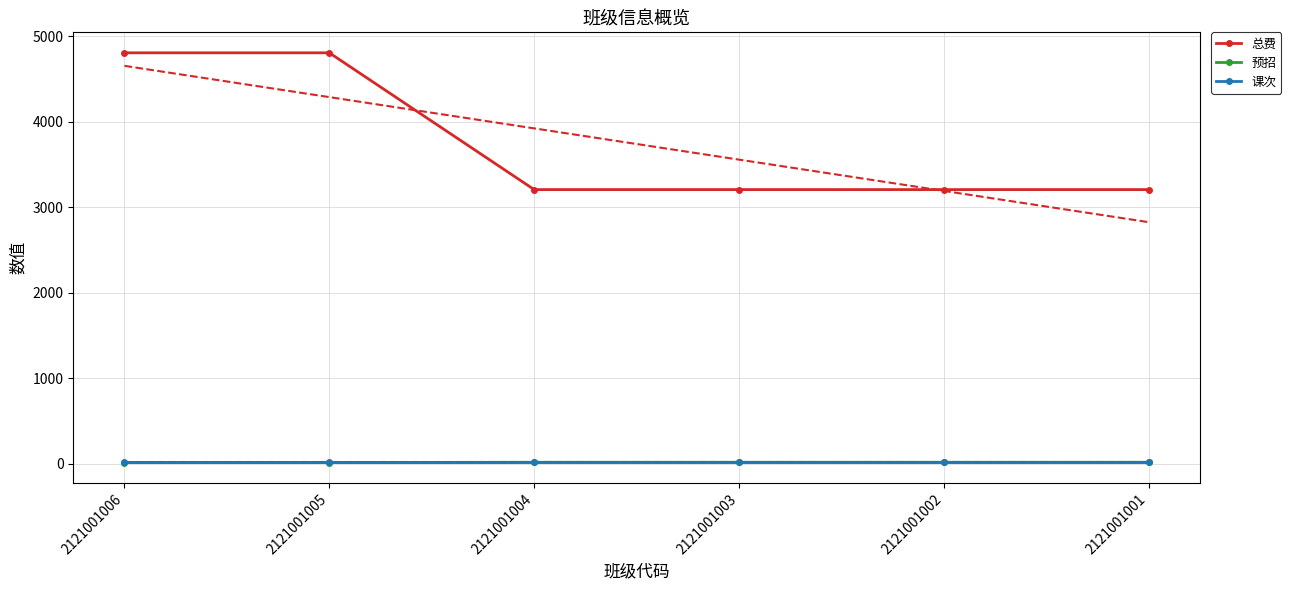

Reading right to left, extract all data points from this chart.

总费: 3205	3205	3205	3205	4805	4805
预招: 15	15	15	15	12	12
课次: 16	16	16	16	16	16